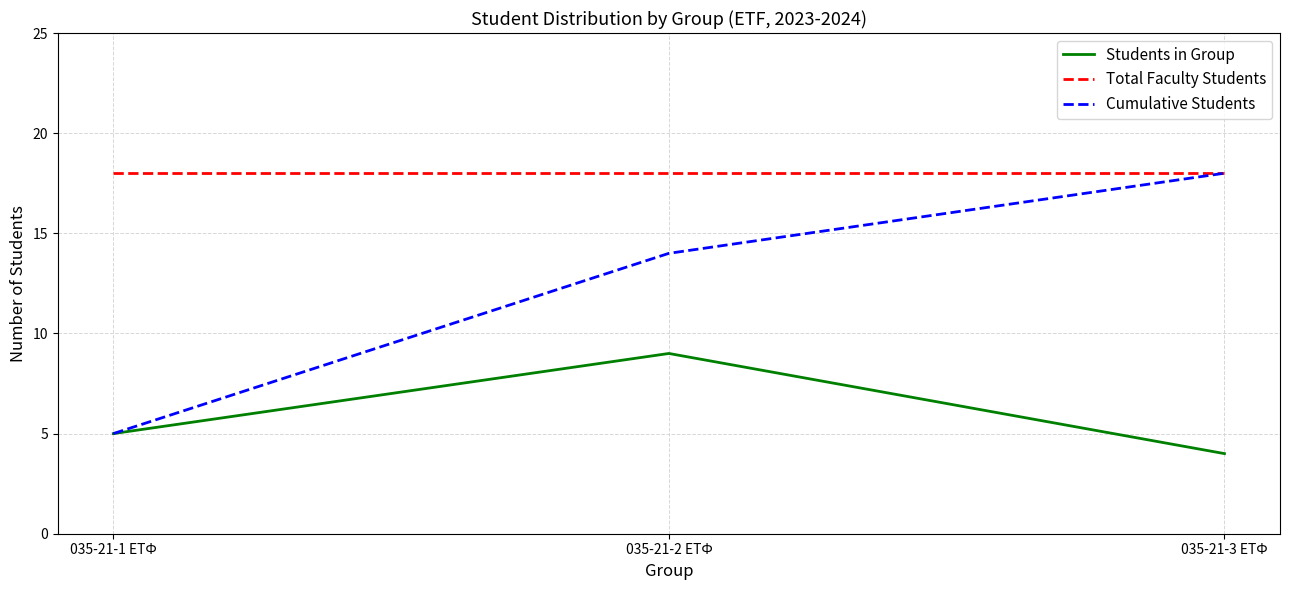

Rank the series by their average value, from lowest to highest.

Students in Group, Cumulative Students, Total Faculty Students